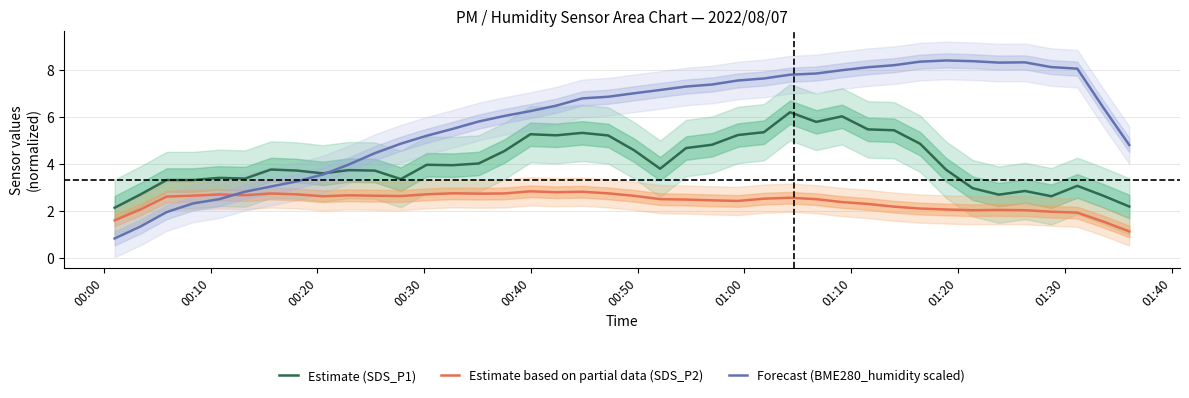

What is the minimum value for Estimate based on partial data (SDS_P2)?

1.1